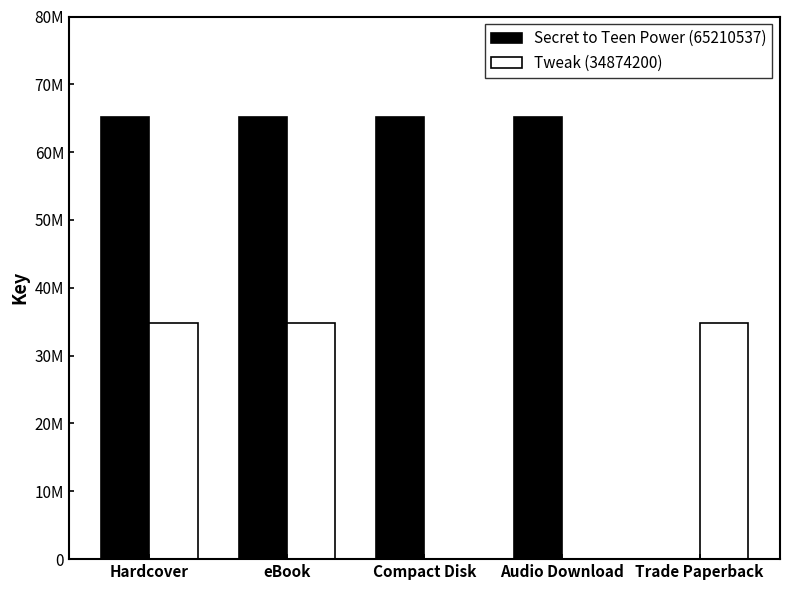

What is the label of the 3rd bar from the right?

Compact Disk